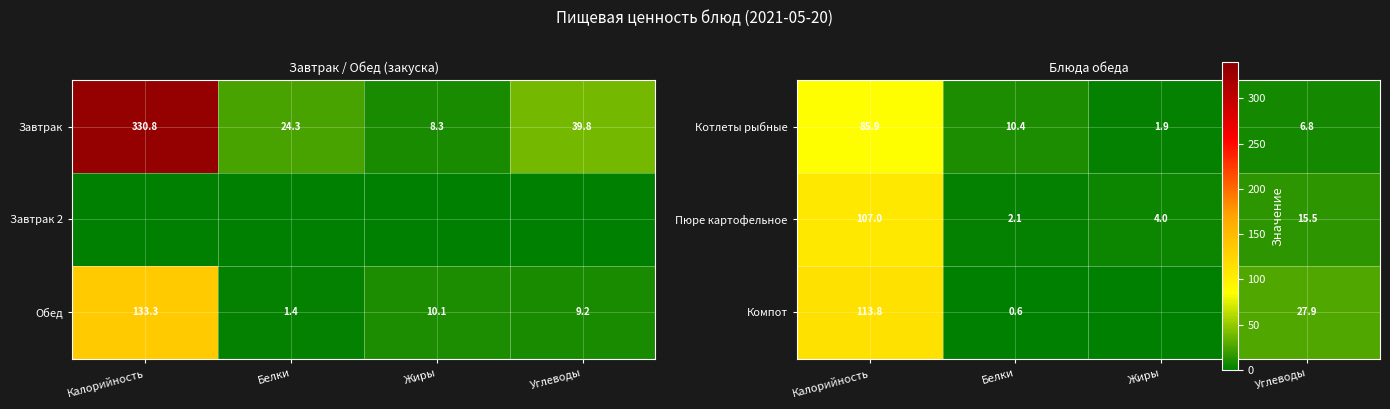

What is the total value across all series at Углеводы?

50.2